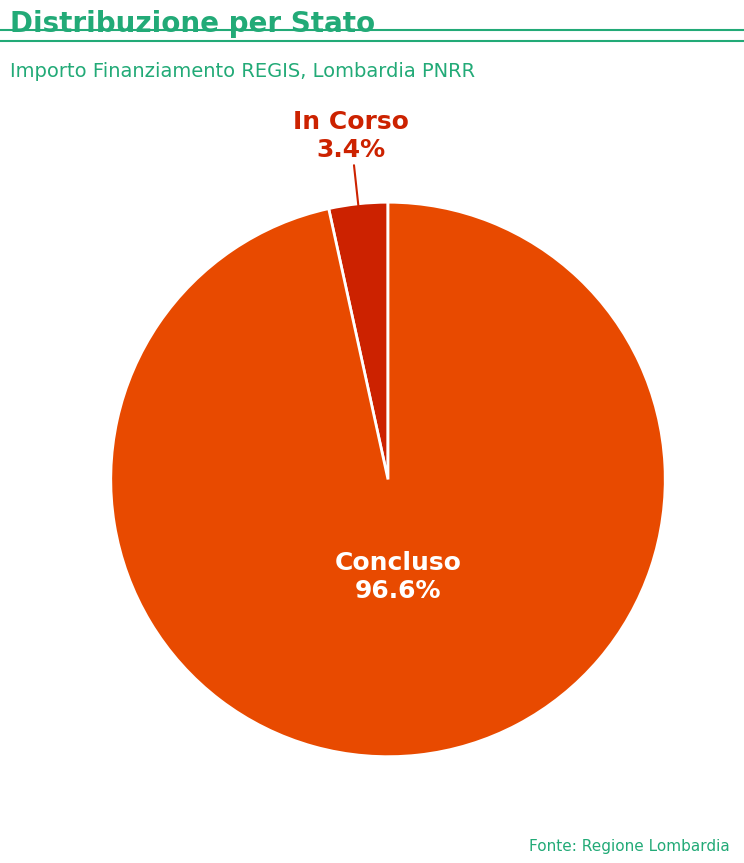

Is there any slice that represents more than half of the pie?

Yes